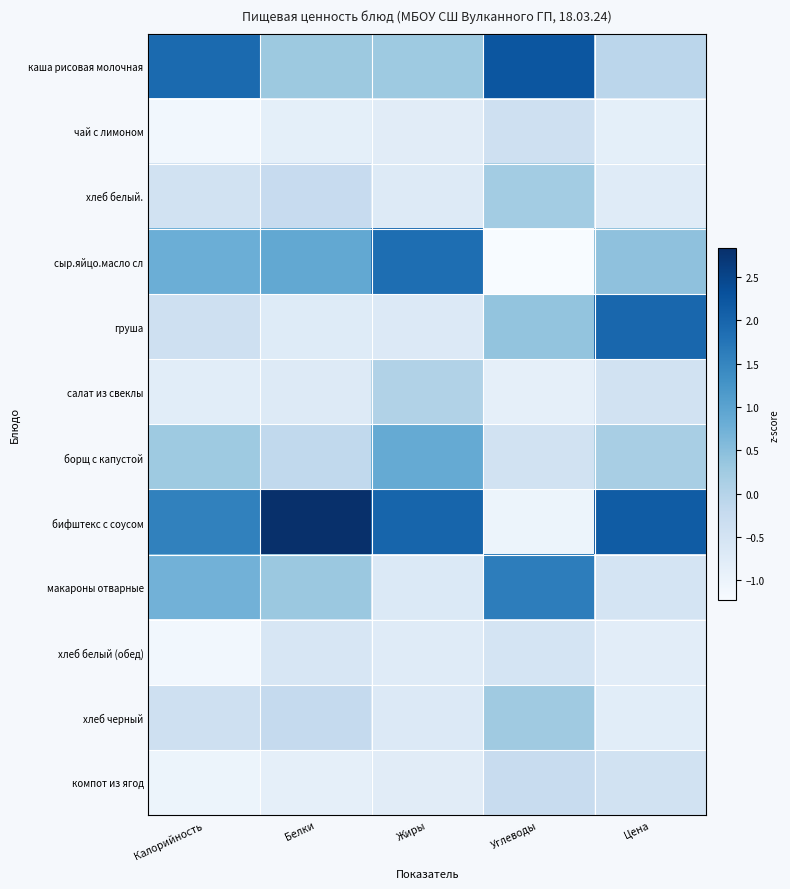

At which category is the sum across all series the highest?

Углеводы